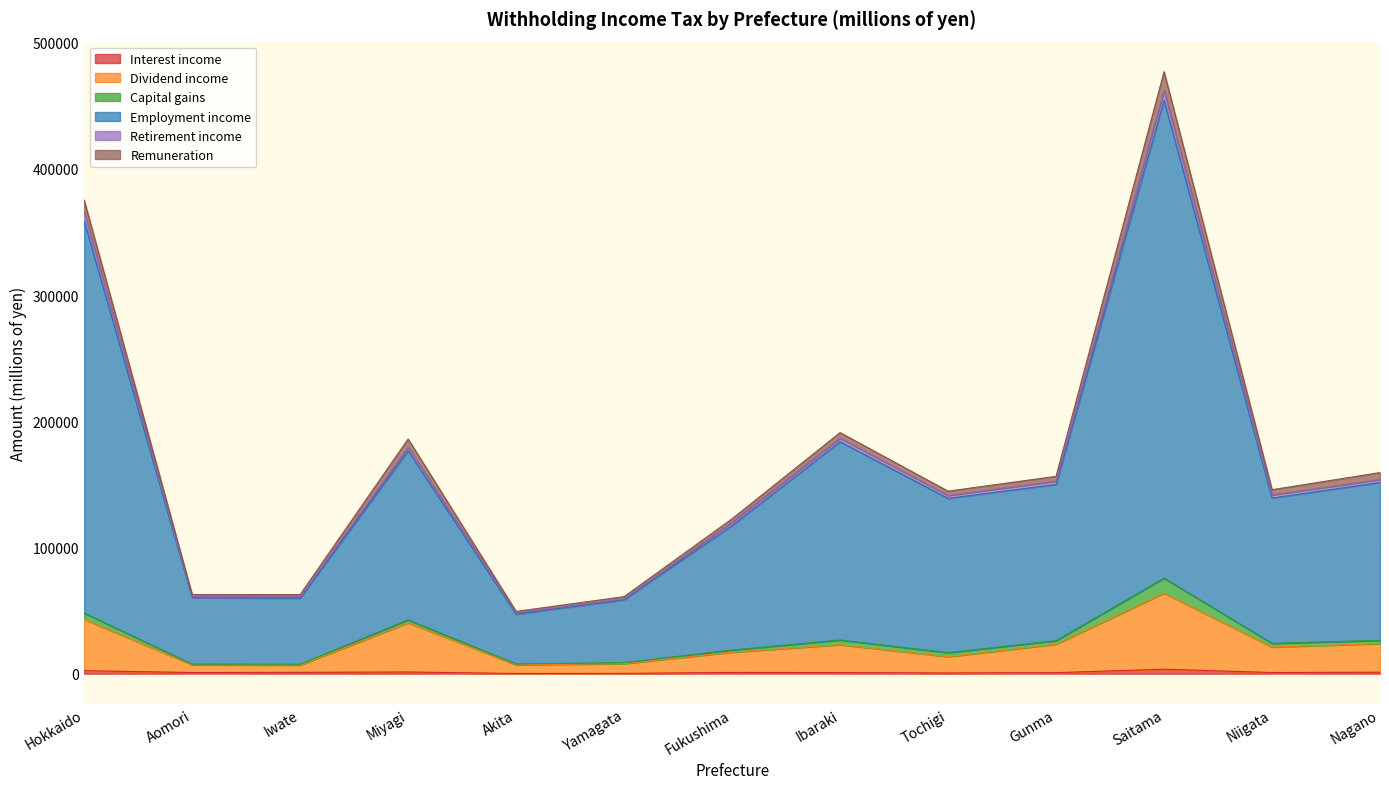

At which category is the sum across all series the highest?

Saitama